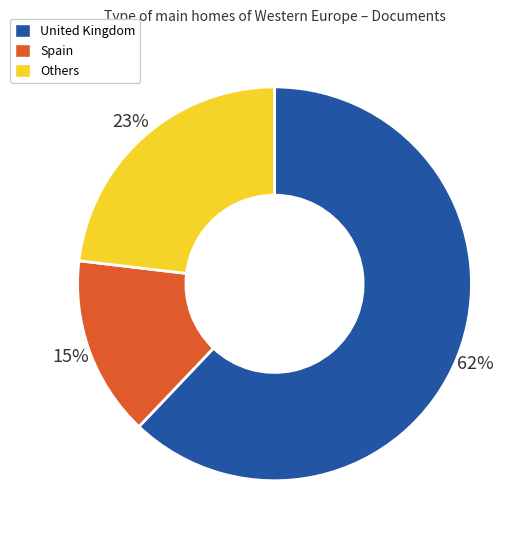

To the nearest percent, what is the average slice percentage?

33%